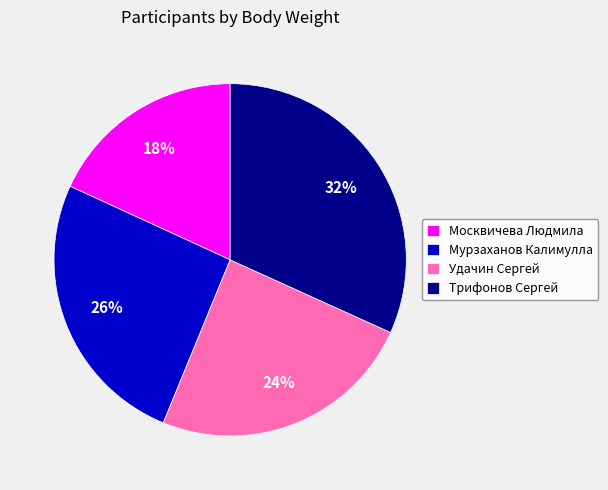

How many slices are in this pie chart?

4